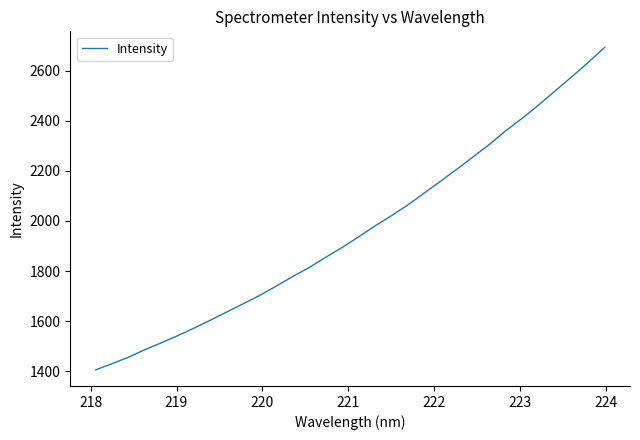

What is the maximum value shown in the chart?

2692.9